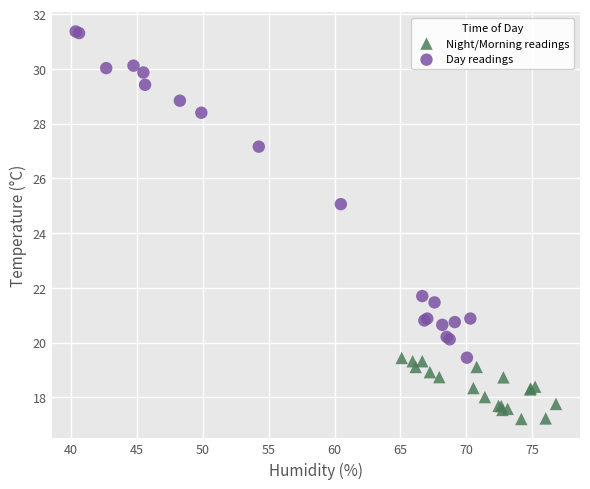

Which series has the largest Y range (max minus min)?

Day readings